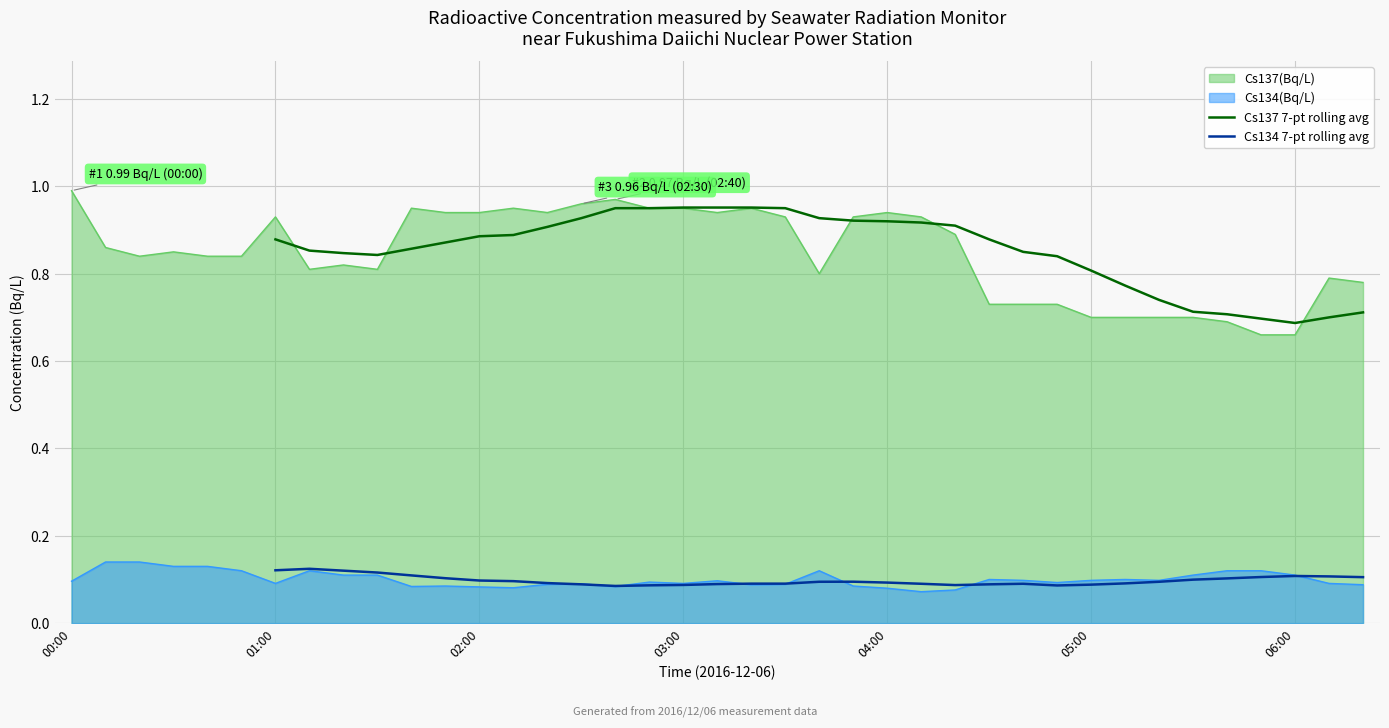

True or false: Cs134(Bq/L) and Cs137(Bq/L) cross at least once.

False